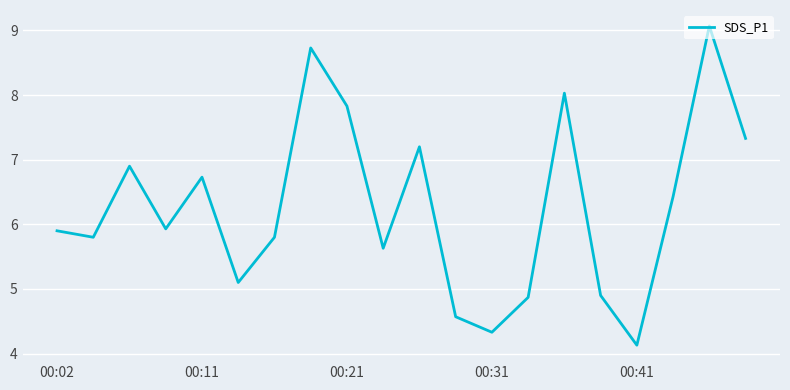

What is the difference between the maximum and minimum values?

4.9